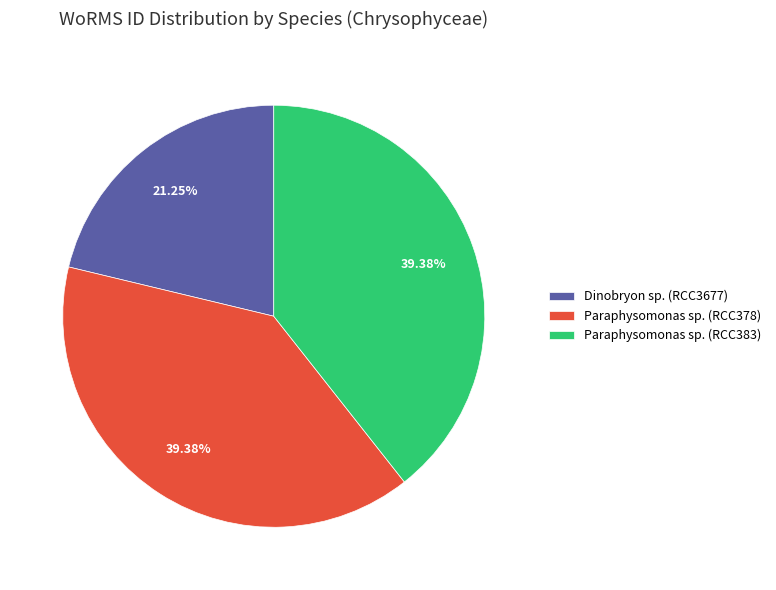

Does any single category account for the majority?

No